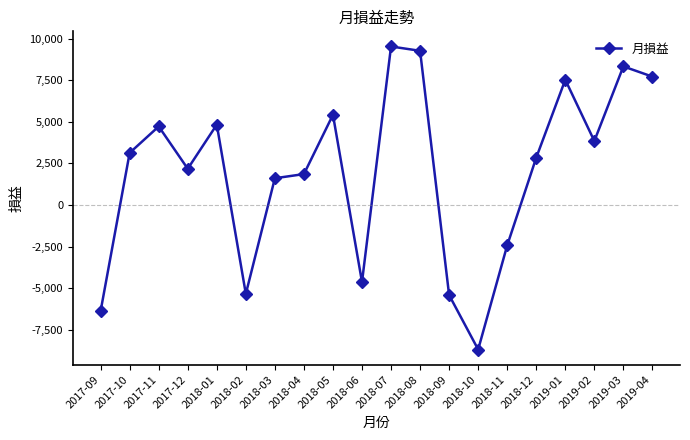

Is it true that the value at 2019-01 is 10710?

False